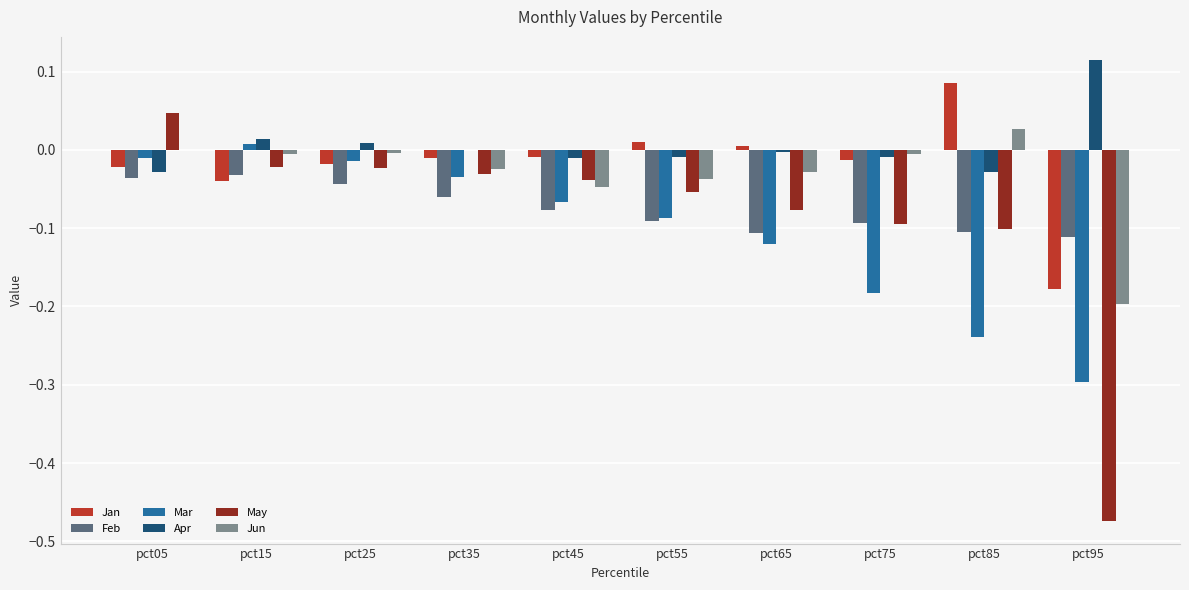

Is the value of Apr at pct75 greater than the value of Feb at pct25?

Yes